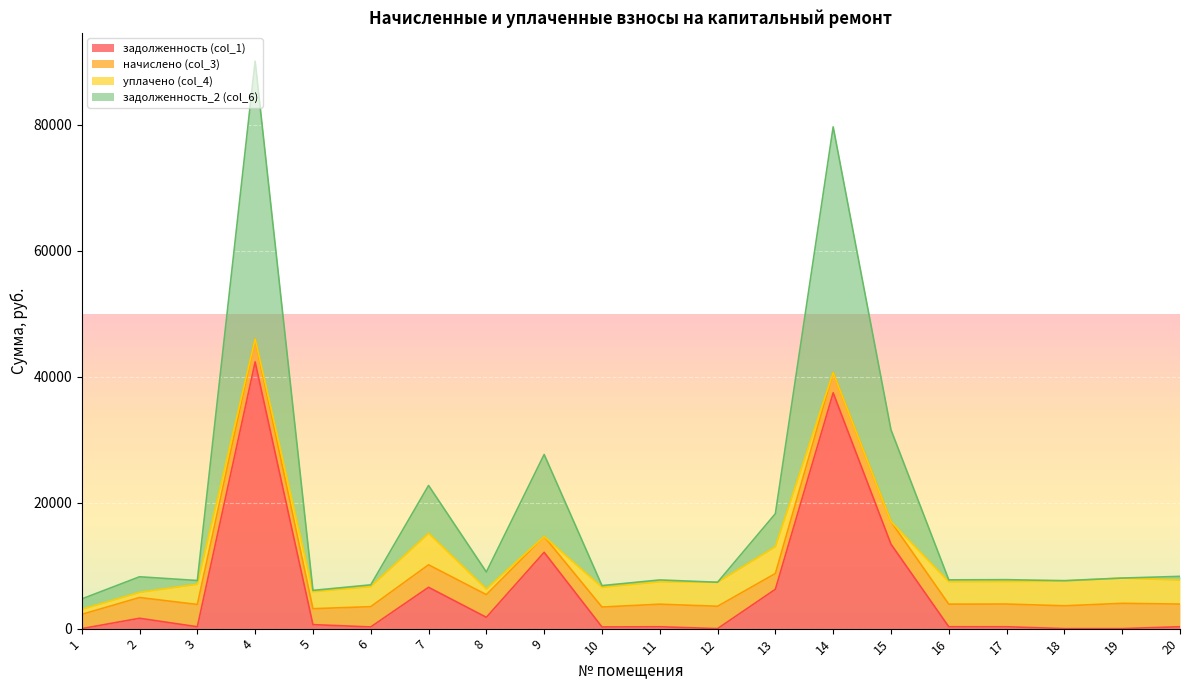

At which category is the sum across all series the highest?

4